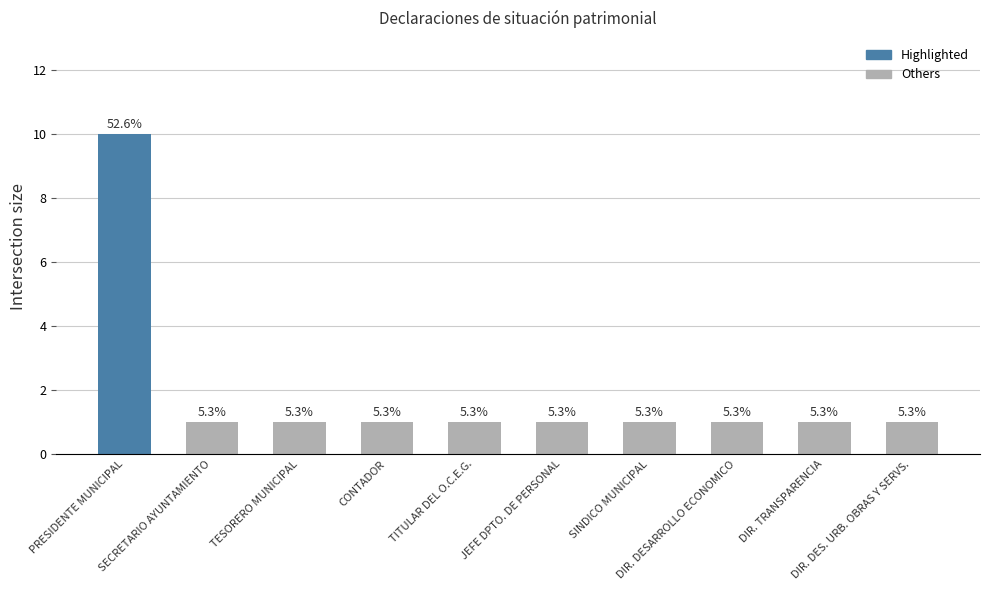

Which has a higher value, PRESIDENTE MUNICIPAL or JEFE DPTO. DE PERSONAL?

PRESIDENTE MUNICIPAL